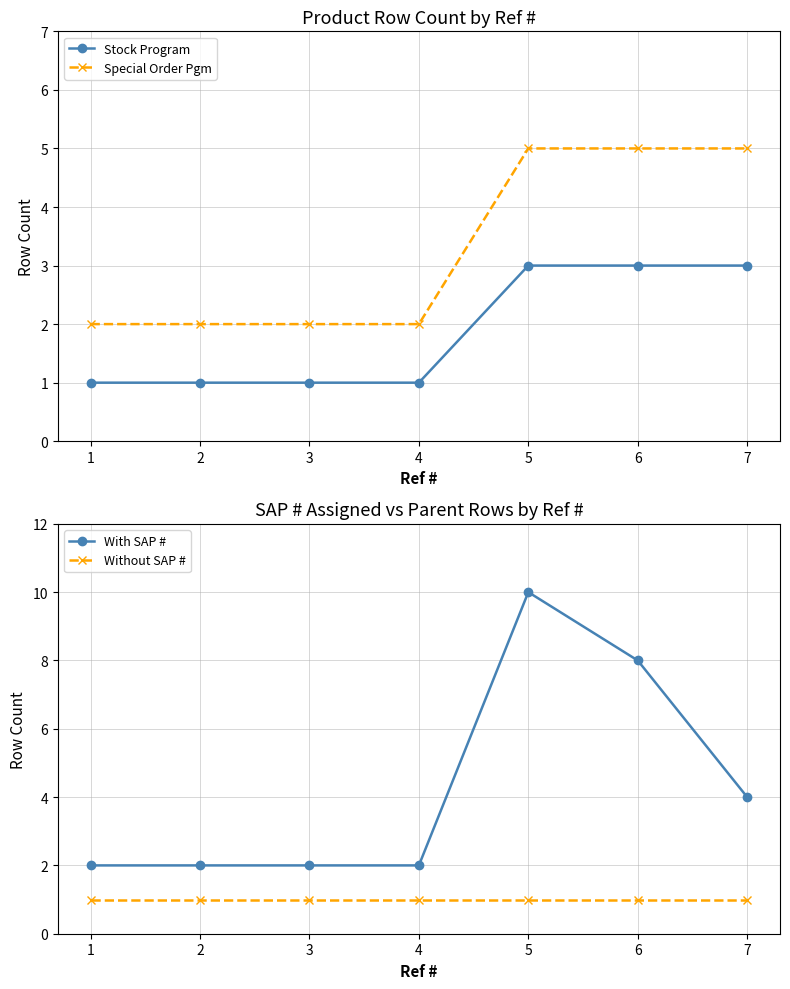

What is the sum of the Special Order Pgm values at 7 and 5?

10